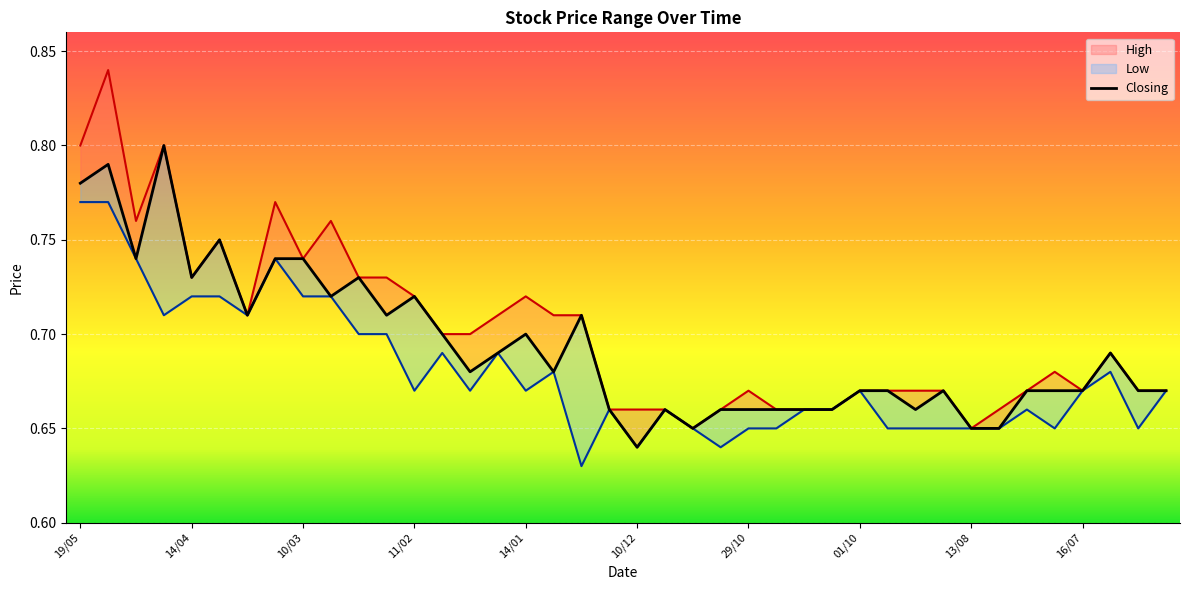

Reading left to right, extract all data points from this chart.

High: 19/05=0.8	12/05=0.8	28/04=0.8	21/04=0.8	14/04=0.7	31/03=0.8	24/03=0.7	17/03=0.8	10/03=0.7	03/03=0.8	25/02=0.7	18/02=0.7	11/02=0.7	04/02=0.7	28/01=0.7	21/01=0.7	14/01=0.7	07/01=0.7	31/12=0.7	17/12=0.7	10/12=0.7	26/11=0.7	19/11=0.7	12/11=0.7	29/10=0.7	22/10=0.7	15/10=0.7	08/10=0.7	01/10=0.7	10/09=0.7	27/08=0.7	20/08=0.7	13/08=0.7	06/08=0.7	30/07=0.7	23/07=0.7	16/07=0.7	02/07=0.7	25/06=0.7	18/06=0.7
Closing: 19/05=0.8	12/05=0.8	28/04=0.7	21/04=0.8	14/04=0.7	31/03=0.8	24/03=0.7	17/03=0.7	10/03=0.7	03/03=0.7	25/02=0.7	18/02=0.7	11/02=0.7	04/02=0.7	28/01=0.7	21/01=0.7	14/01=0.7	07/01=0.7	31/12=0.7	17/12=0.7	10/12=0.6	26/11=0.7	19/11=0.7	12/11=0.7	29/10=0.7	22/10=0.7	15/10=0.7	08/10=0.7	01/10=0.7	10/09=0.7	27/08=0.7	20/08=0.7	13/08=0.7	06/08=0.7	30/07=0.7	23/07=0.7	16/07=0.7	02/07=0.7	25/06=0.7	18/06=0.7
Low: 19/05=0.8	12/05=0.8	28/04=0.7	21/04=0.7	14/04=0.7	31/03=0.7	24/03=0.7	17/03=0.7	10/03=0.7	03/03=0.7	25/02=0.7	18/02=0.7	11/02=0.7	04/02=0.7	28/01=0.7	21/01=0.7	14/01=0.7	07/01=0.7	31/12=0.6	17/12=0.7	10/12=0.6	26/11=0.7	19/11=0.7	12/11=0.6	29/10=0.7	22/10=0.7	15/10=0.7	08/10=0.7	01/10=0.7	10/09=0.7	27/08=0.7	20/08=0.7	13/08=0.7	06/08=0.7	30/07=0.7	23/07=0.7	16/07=0.7	02/07=0.7	25/06=0.7	18/06=0.7